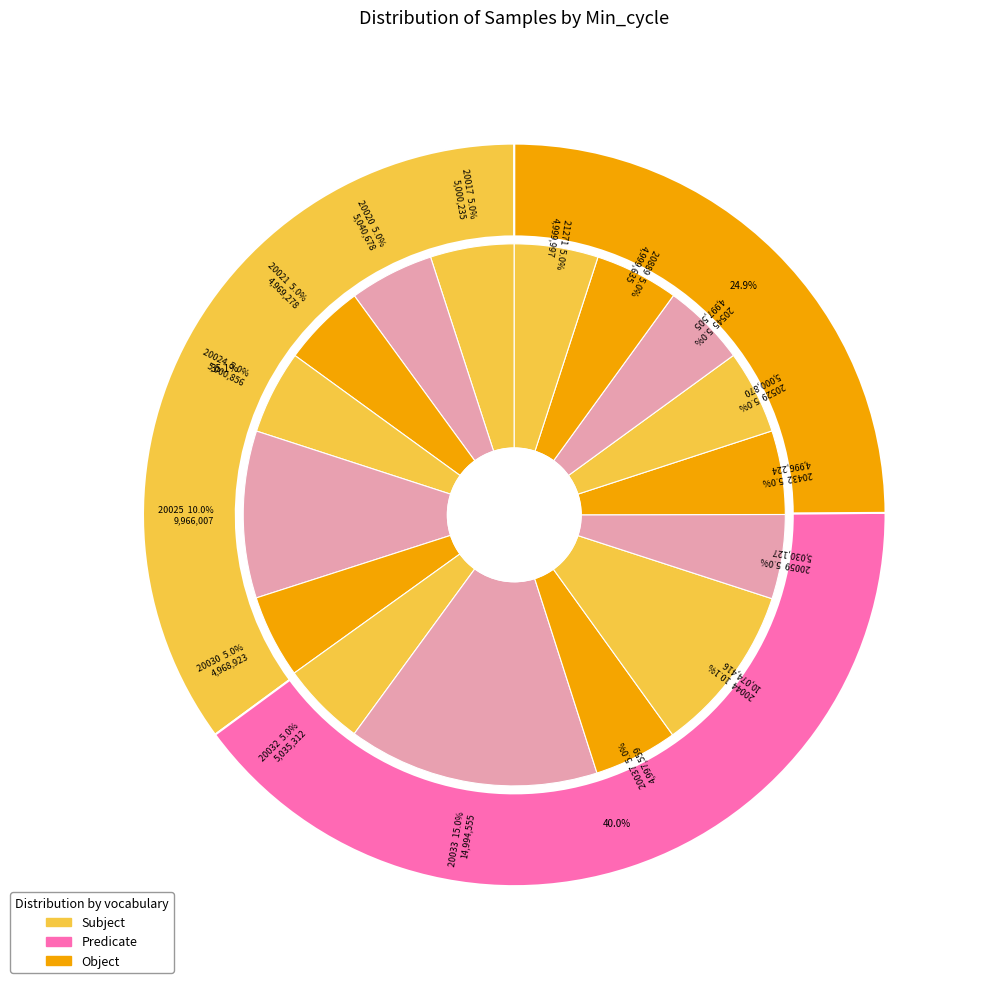

Is the sum of 28 and 27 greater than half?

No